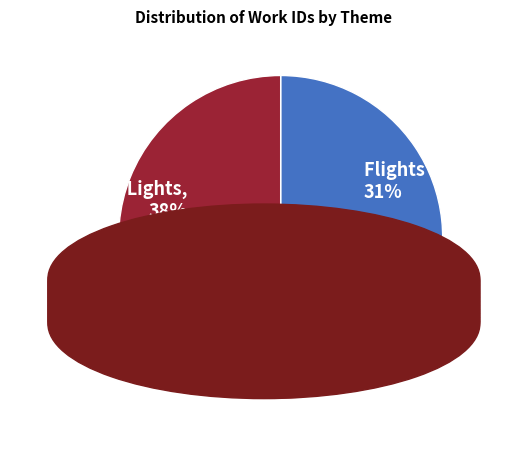

To the nearest percent, what percentage of the pie is Flights of Fancy?

31%